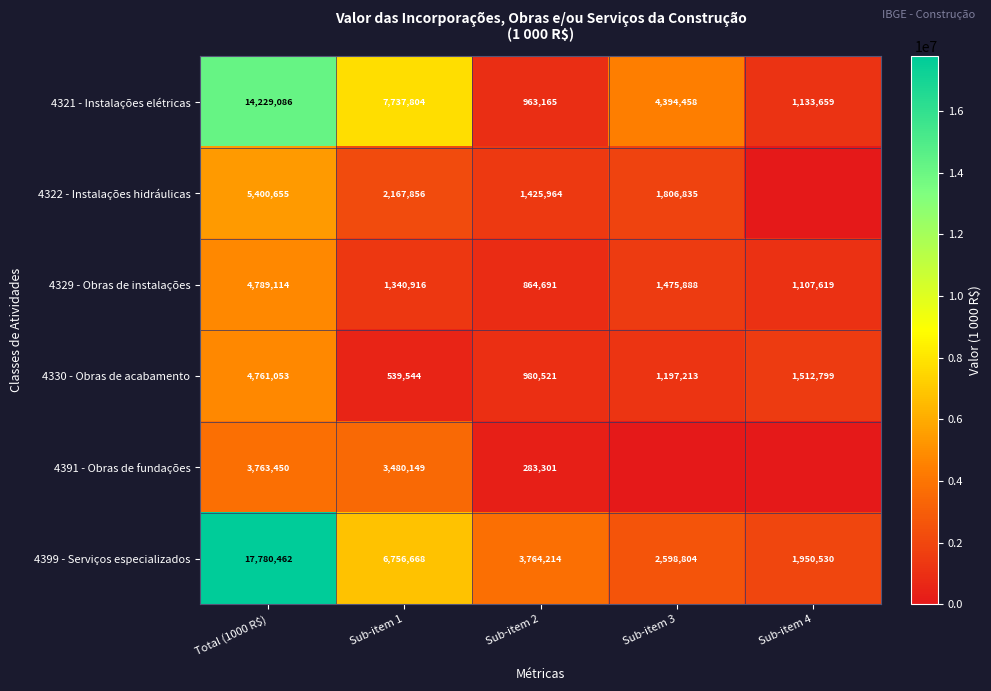

The value of 4391 - Obras de fundações at Total (1000 R$) is 2147727. True or false?

False